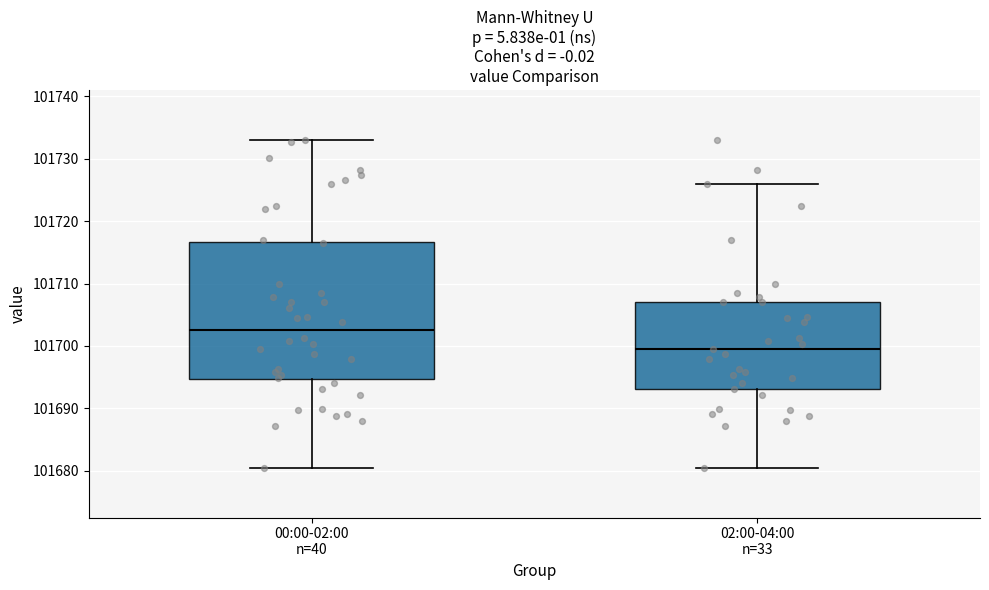

Reading left to right, read every box against the y-axis: the position of its median line, the range the box covers, and the ends of its whiskers. The values are not printed on the chart, so give them approximately, as read against the axis.

00:00-02:00 n=40: median 101703, box 101695 to 101717, whiskers 101680 to 101733
02:00-04:00 n=33: median 101700, box 101693 to 101707, whiskers 101680 to 101726